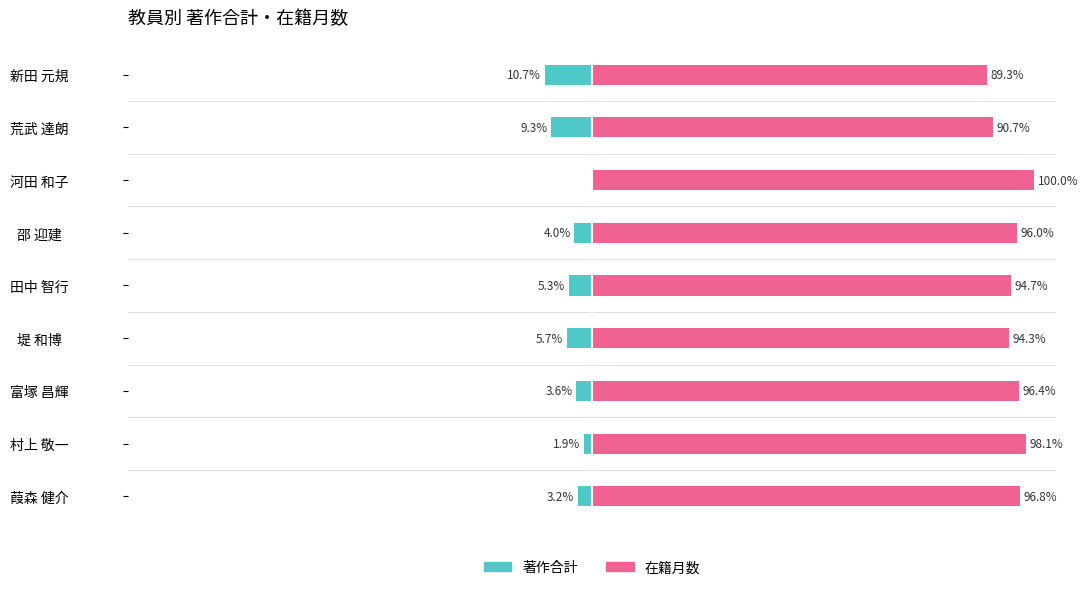

Between 田中 智行 and 荒武 達朗, which is larger?

田中 智行